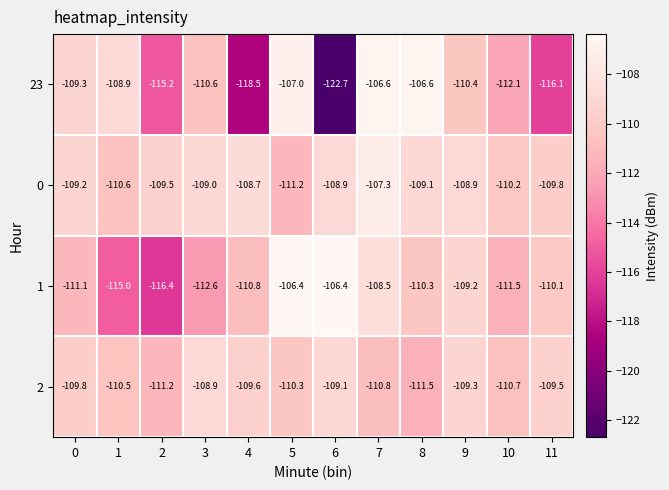

List the series in order of their overall mean, lowest first.

23, 1, 2, 0